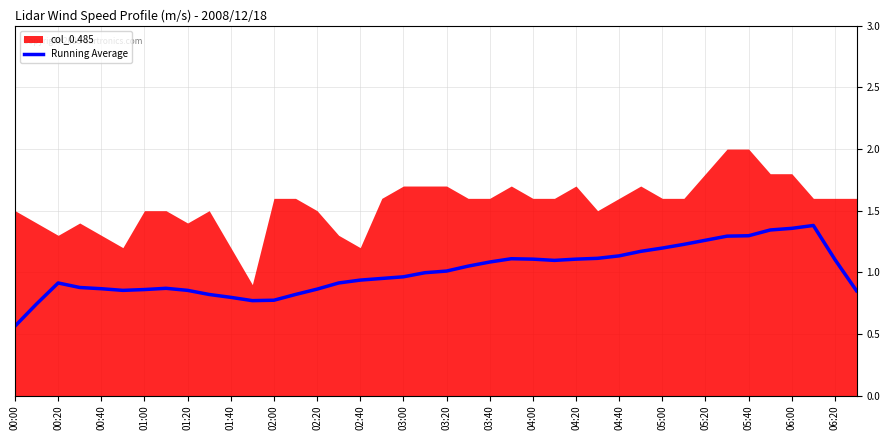

What is the difference between the maximum and minimum values?

0.8